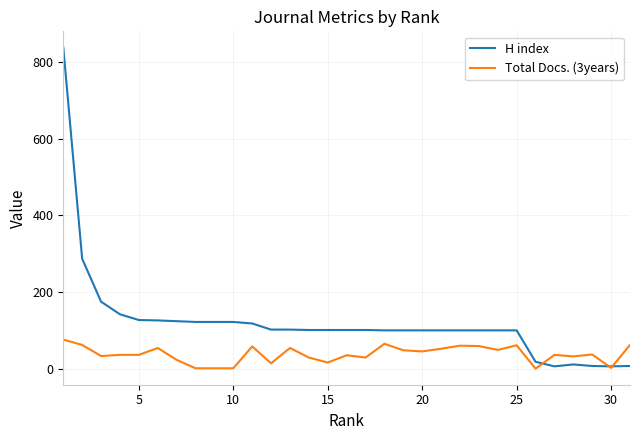

Which series has the largest range (max minus min)?

H index